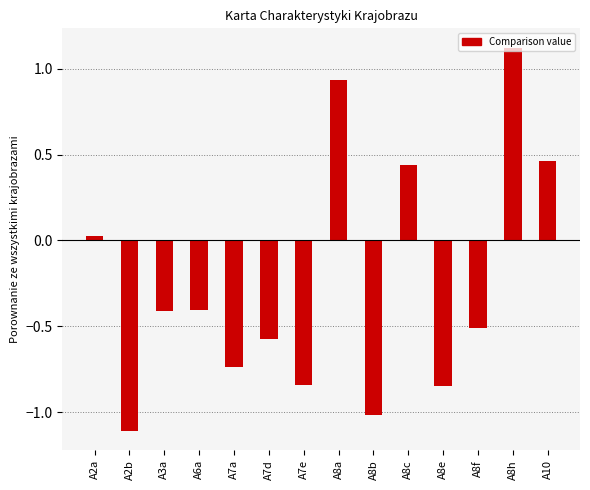

What is the difference between the second highest and minimum values?

2.0